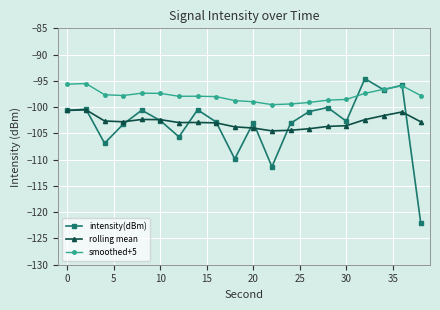

What is the maximum value shown in the chart?

-94.6